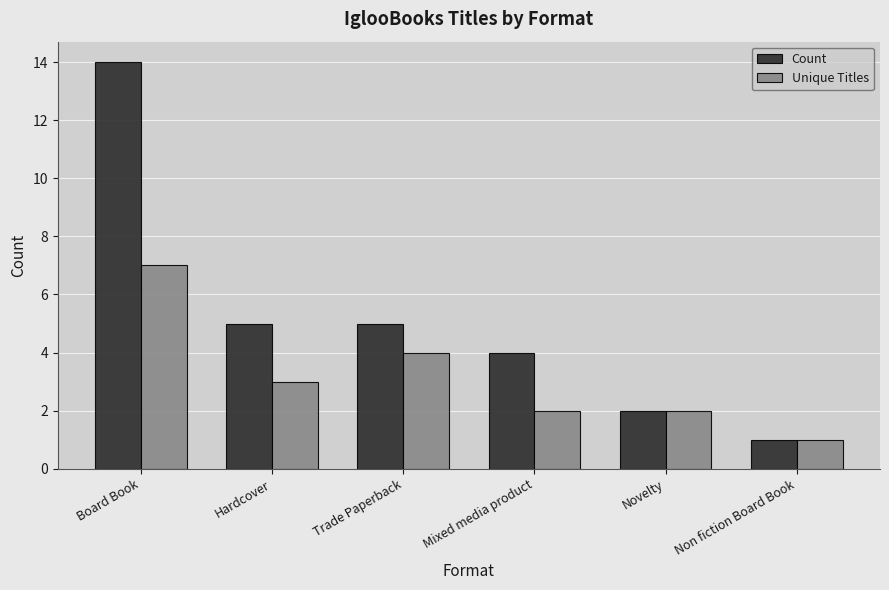

What are all the series names shown in the legend?

Count, Unique Titles